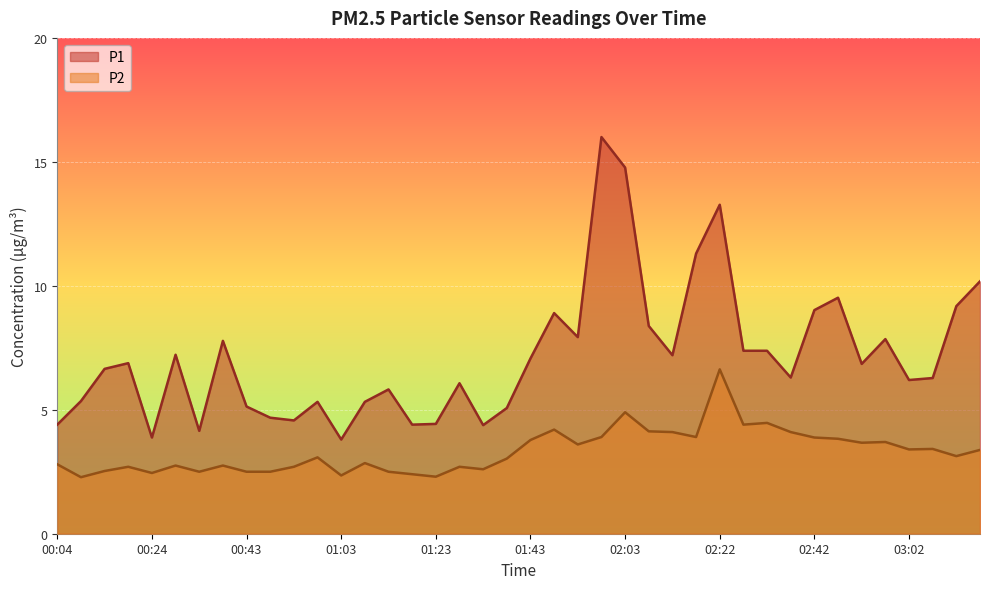

List the series in order of their peak value, lowest first.

P2, P1